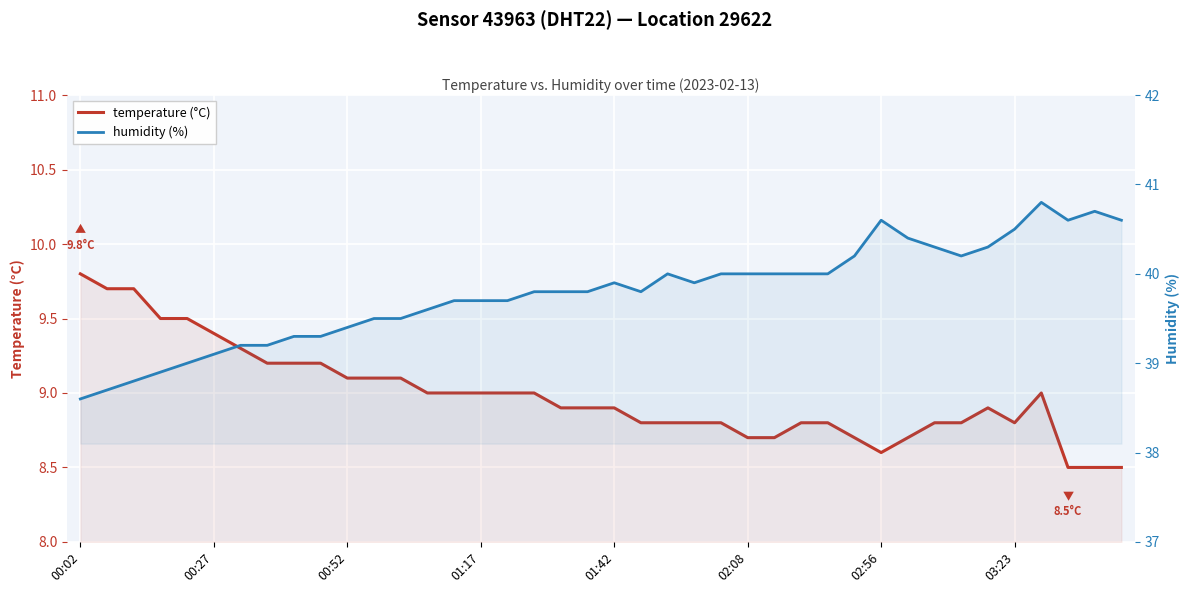

Does the chart display data point markers on the line(s)?

No